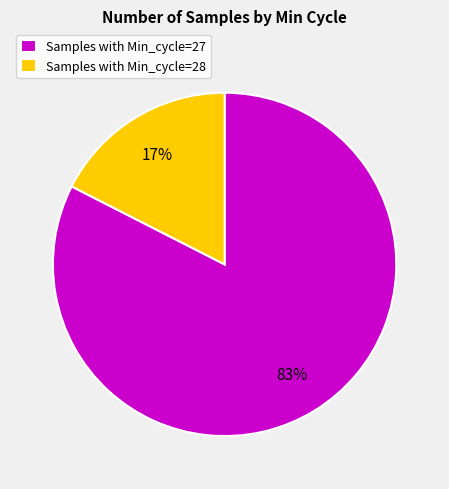

Is the sum of Samples with Min_cycle=27 and Samples with Min_cycle=28 greater than half?

Yes